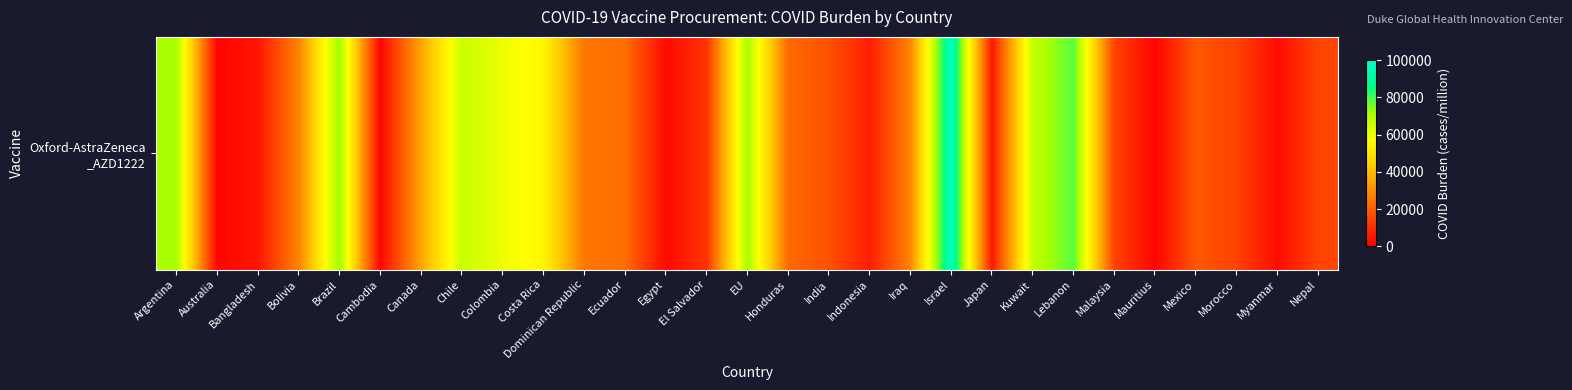

Count the number of data series in this chart.

1